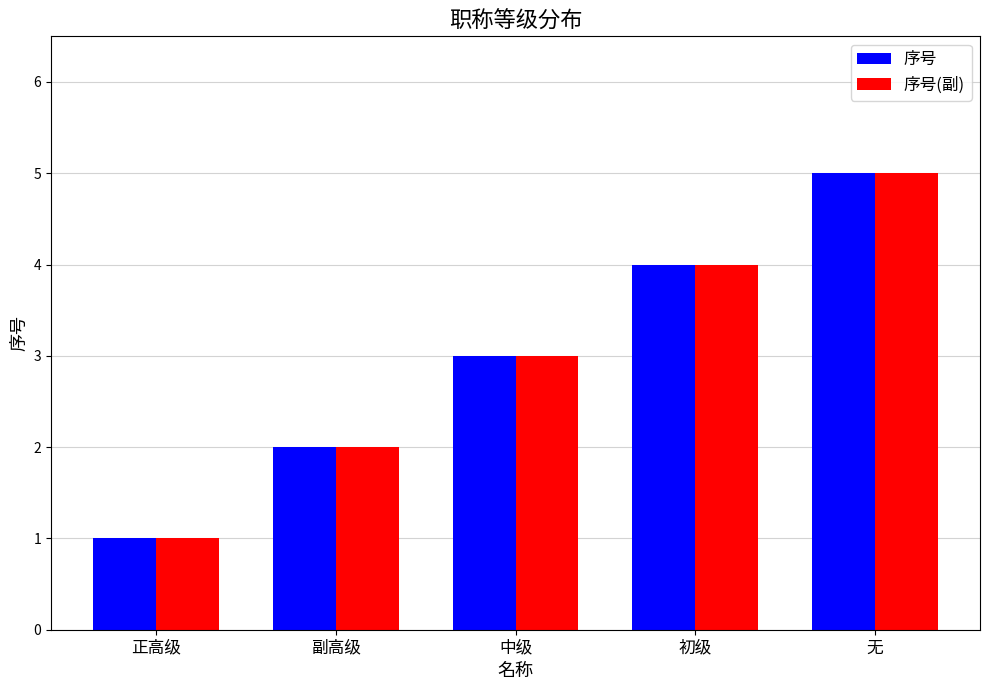

What is the greatest value displayed?

5